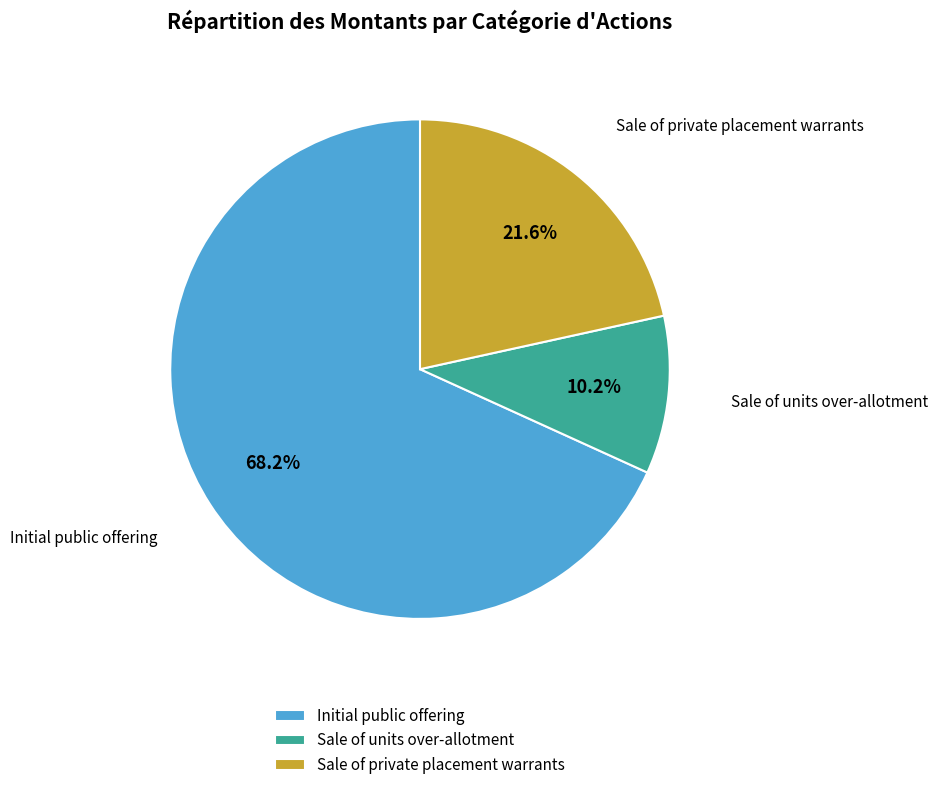

To the nearest percent, what is the difference between the largest and smallest slice percentages?

58%